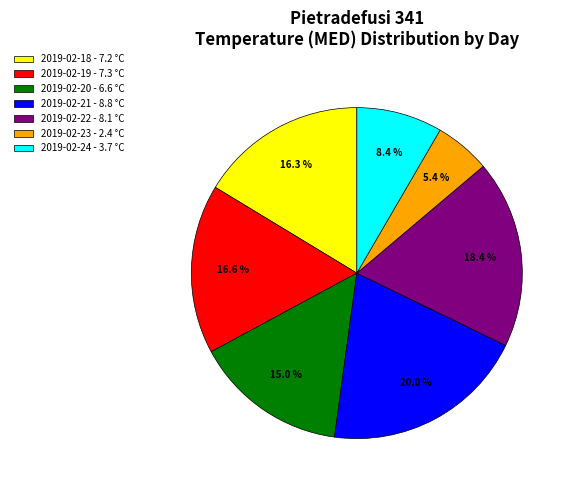

What is the ratio of the value at 2019-02-24 to the value at 2019-02-18?

0.5